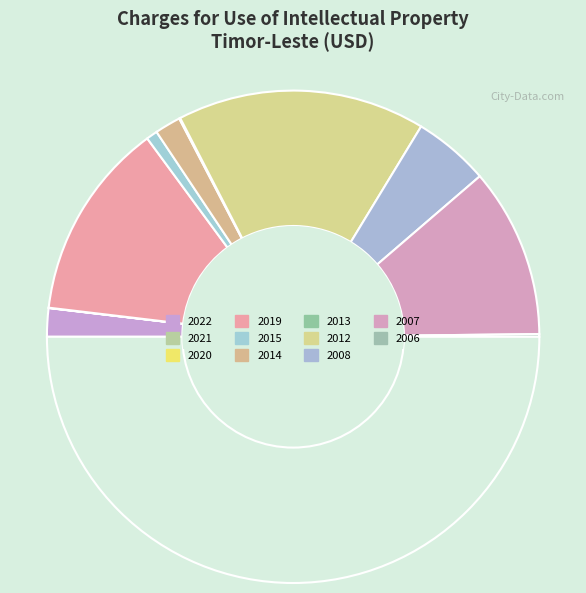

Rank the categories by value from lowest to highest.

2021, 2020, 2013, 2006, 2015, 2014, 2022, 2008, 2007, 2019, 2012